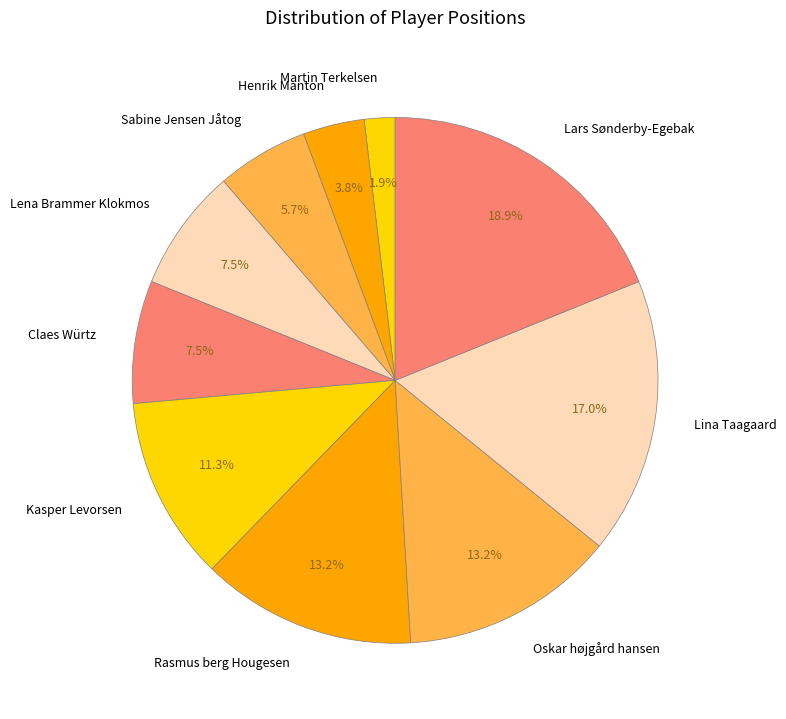

Is it true that Rasmus berg Hougesen is 6% of the pie?

False